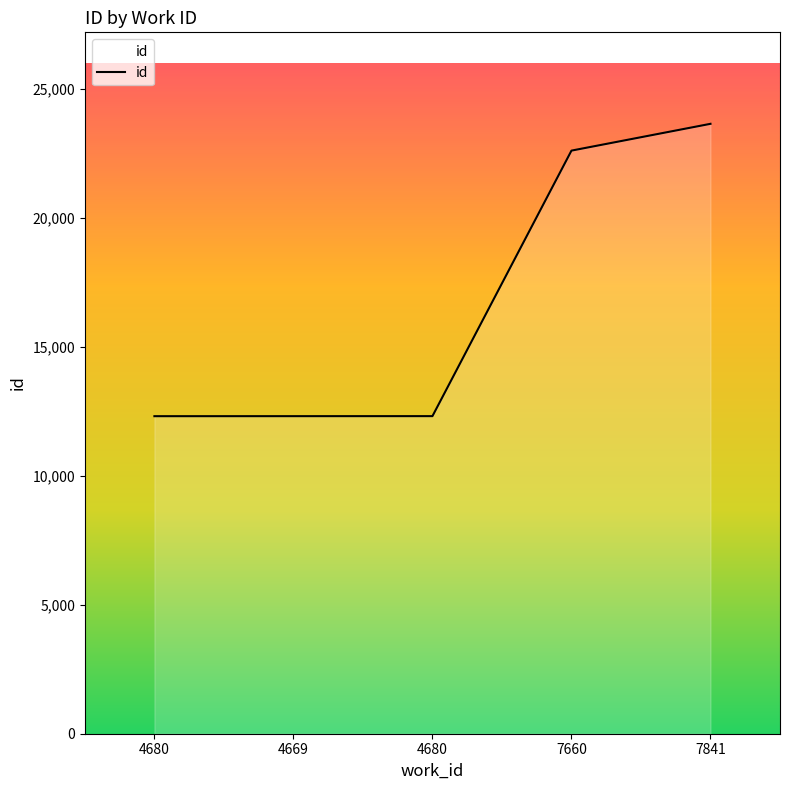

Is it true that the value at 4680 is 4354?

False